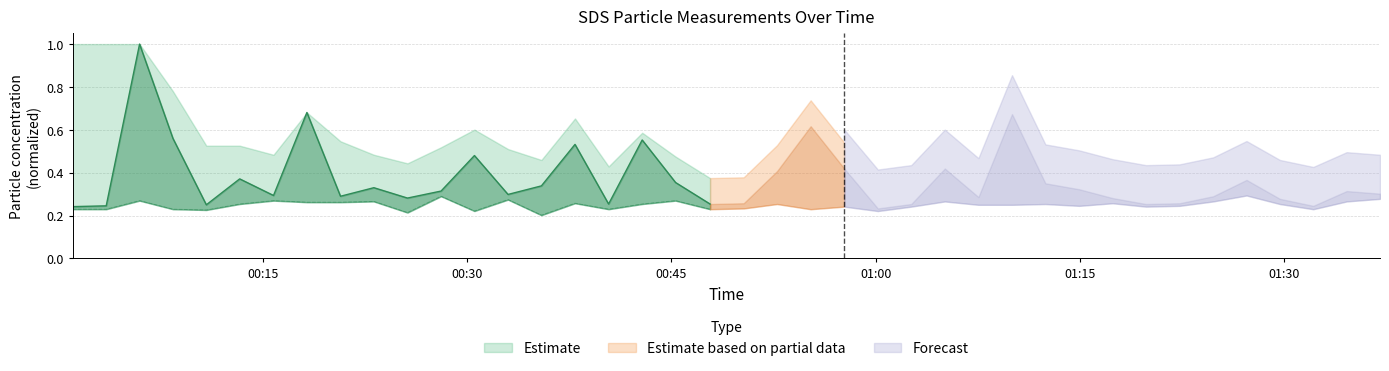

True or false: SDS_P1 and SDS_P2 cross at least once.

False